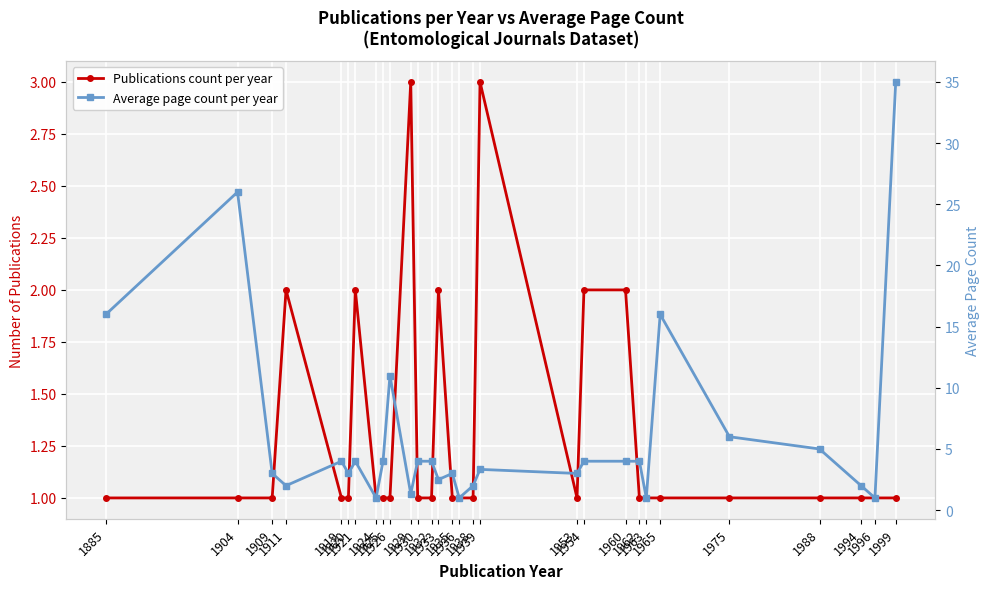

What is the greatest value displayed?

35.0